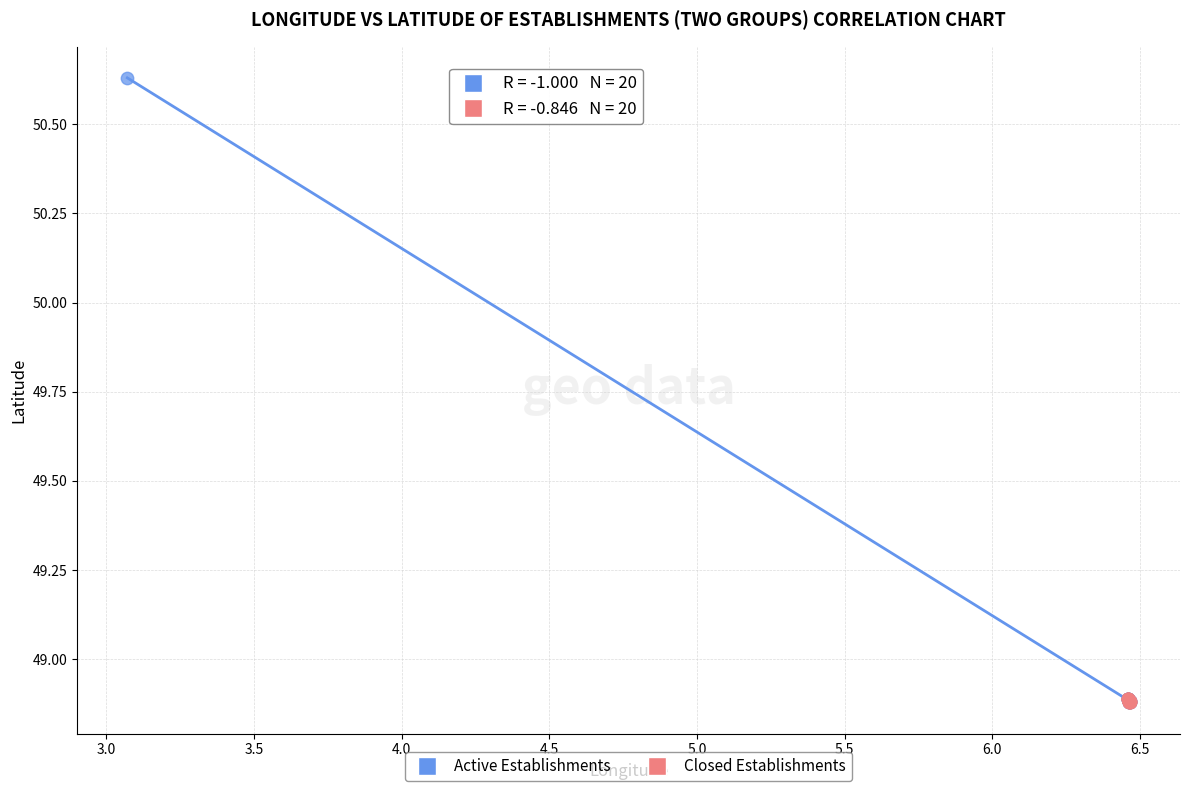

Which series has the largest Y range (max minus min)?

Active Establishments